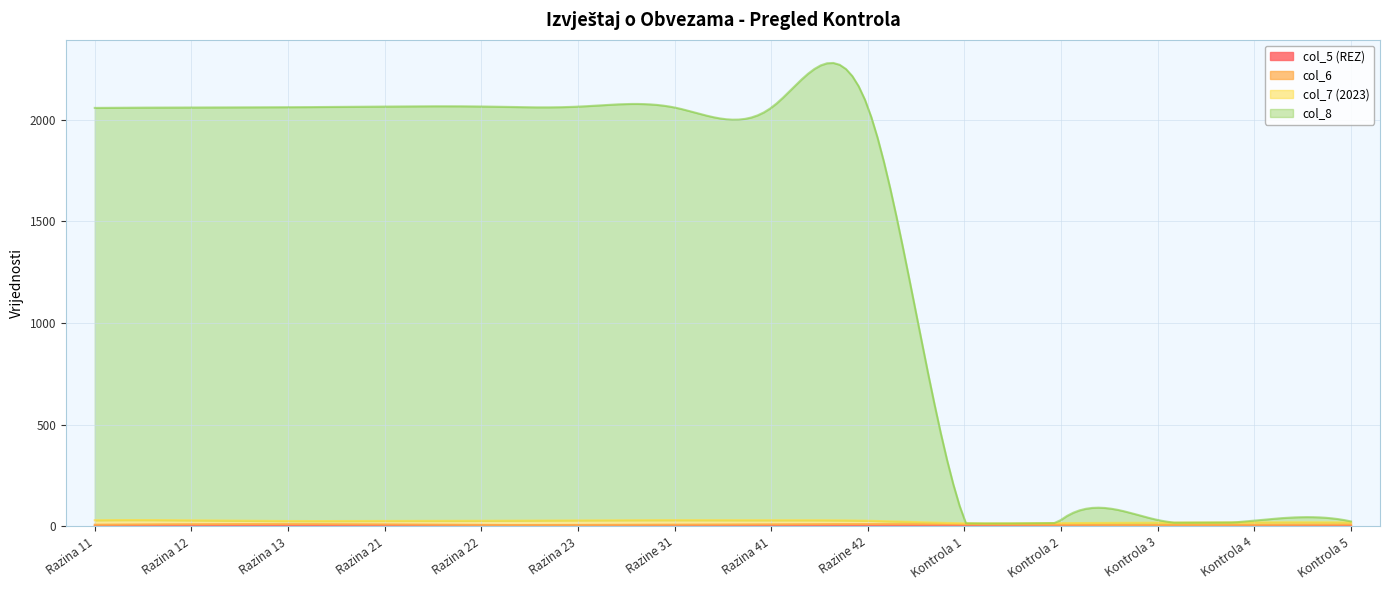

What are all the series names shown in the legend?

col_5 (REZ), col_6, col_7 (2023), col_8